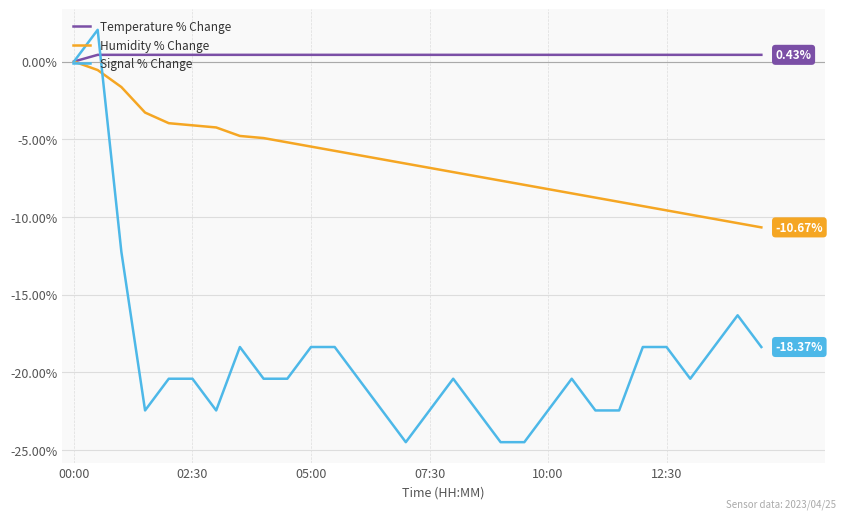

List the series in order of their overall mean, highest first.

Temperature % Change, Humidity % Change, Signal % Change